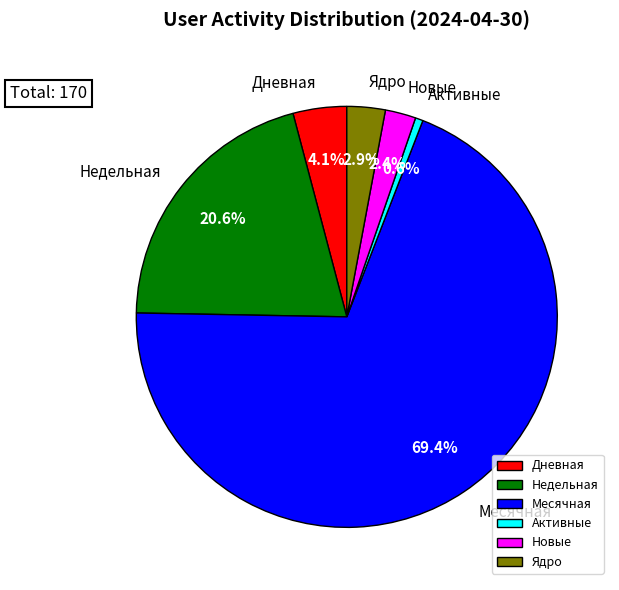

Which category has the smallest portion of the pie?

Активные